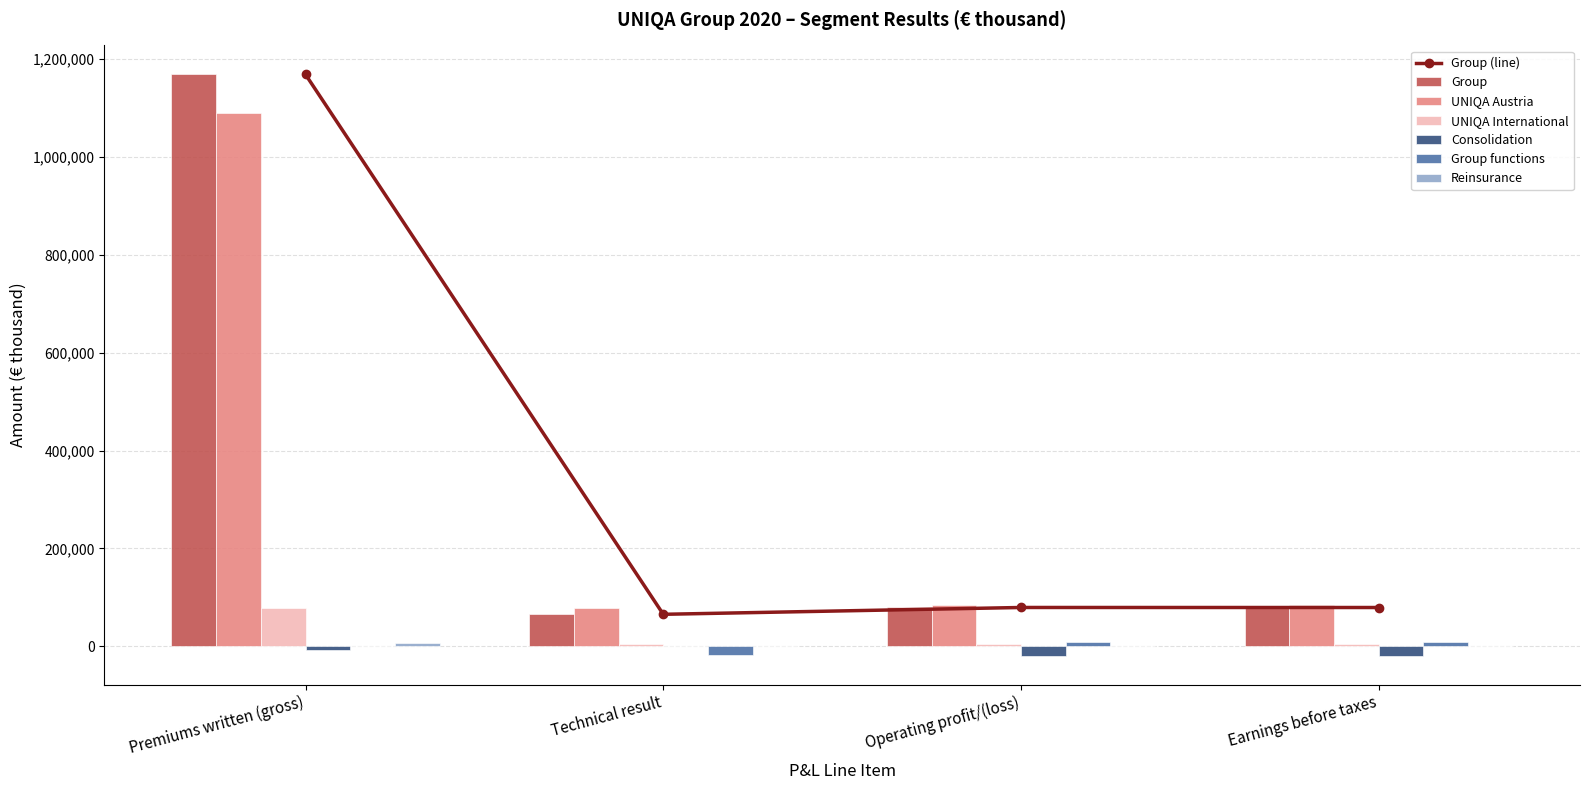

The value of Group (line) at Premiums written (gross) is 1970040. True or false?

False